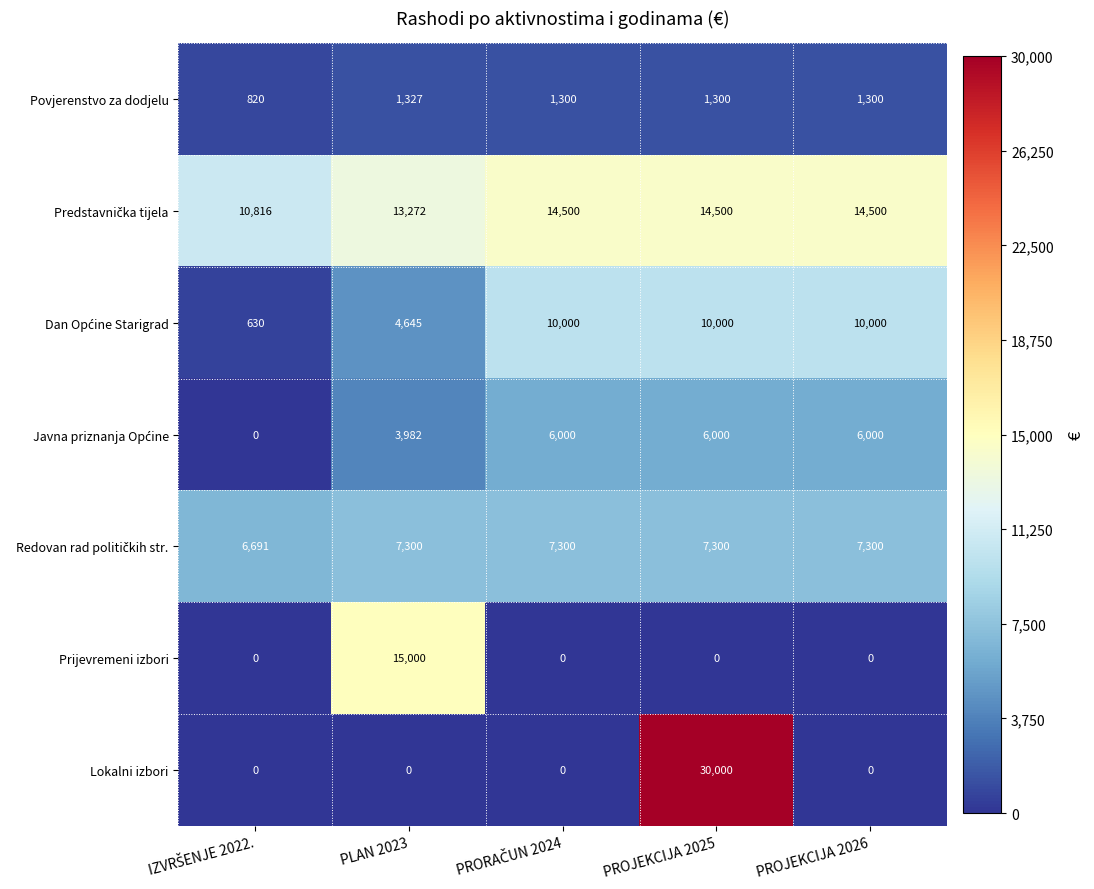

How many categories are shown in the chart?

5